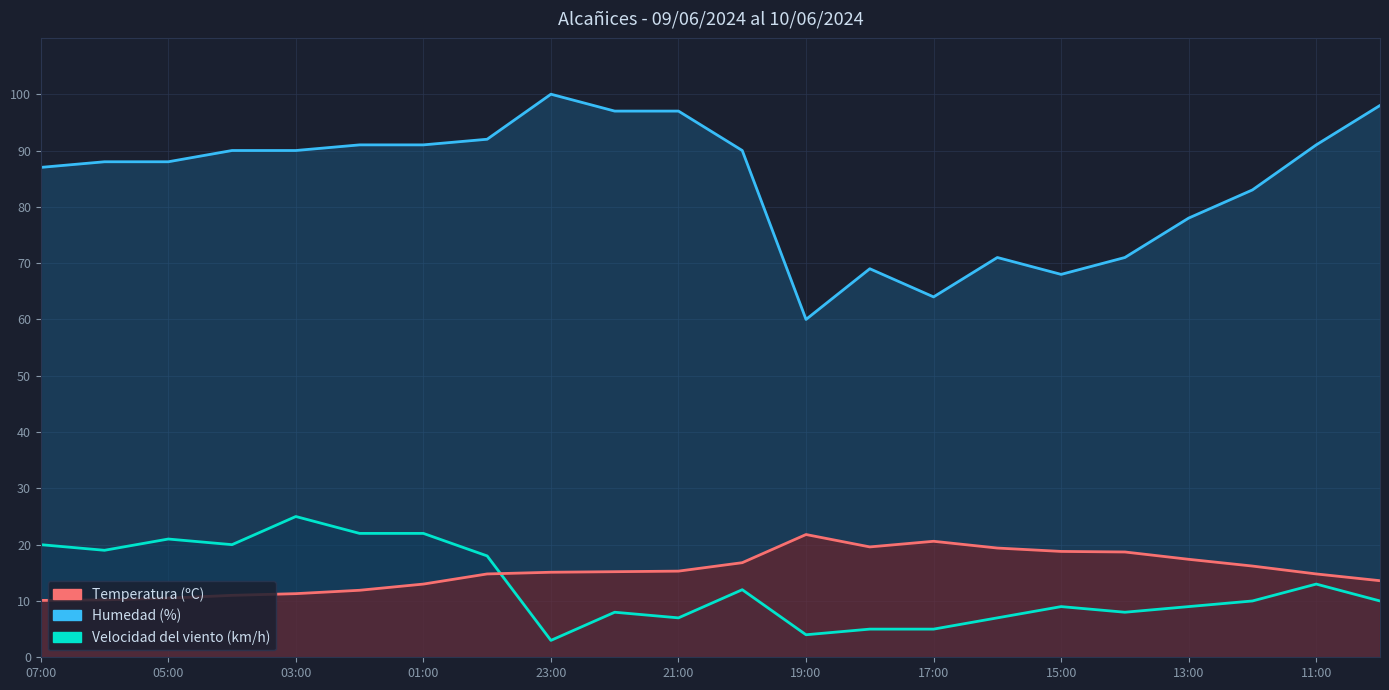

Is the value of Velocidad del viento at 06:00 greater than the value of Humedad at 14:00?

No